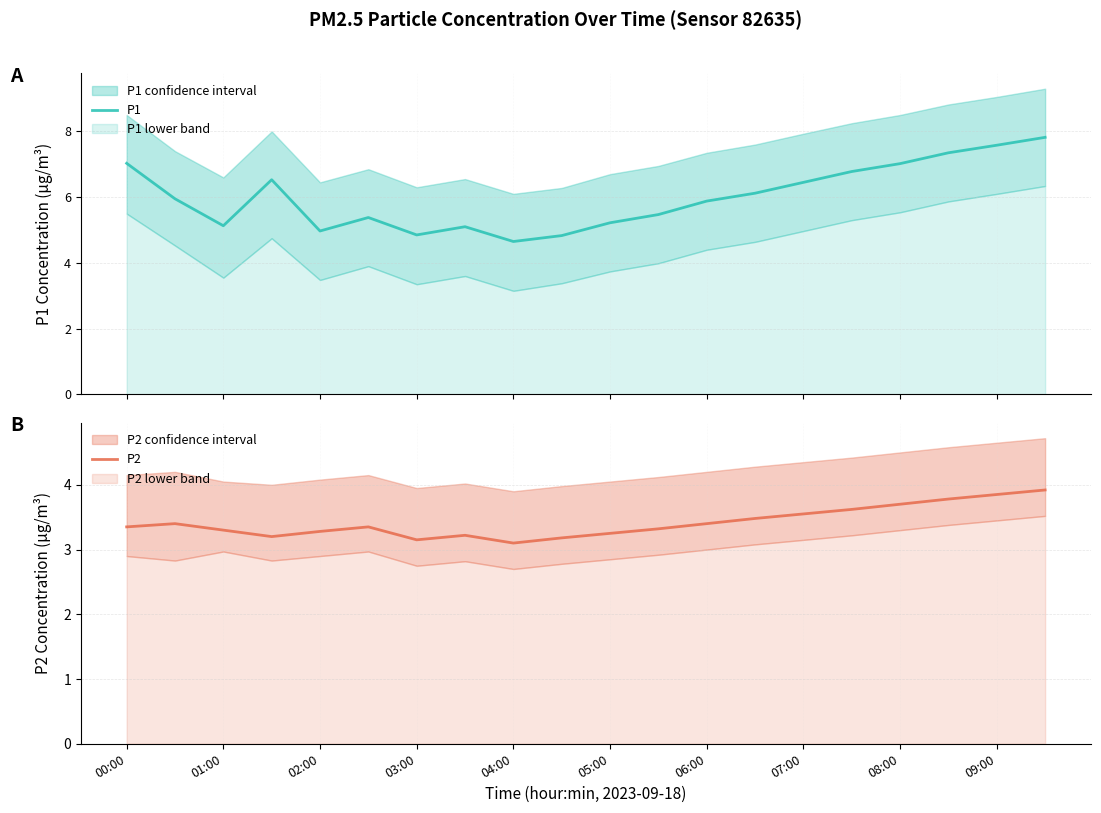

True or false: P2 and P1 cross at least once.

False